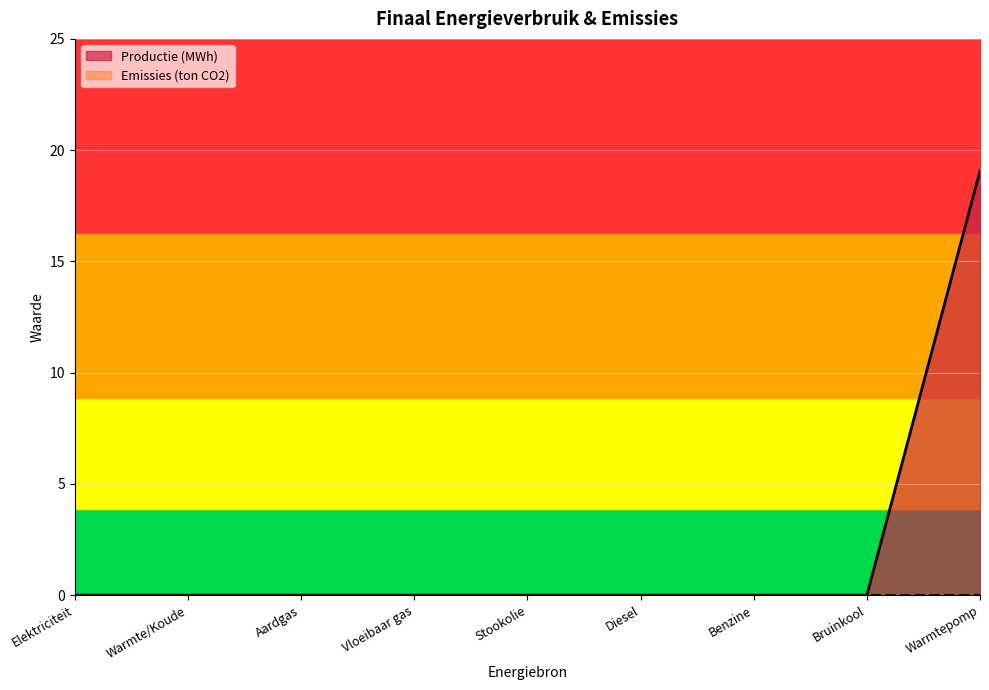

Reading right to left, list all the values displayed in this chart.

Warmtepomp=19.1	Bruinkool=0.0	Benzine=0.0	Diesel=0.0	Stookolie=0.0	Vloeibaar gas=0.0	Aardgas=0.0	Warmte/Koude=0.0	Elektriciteit=0.0